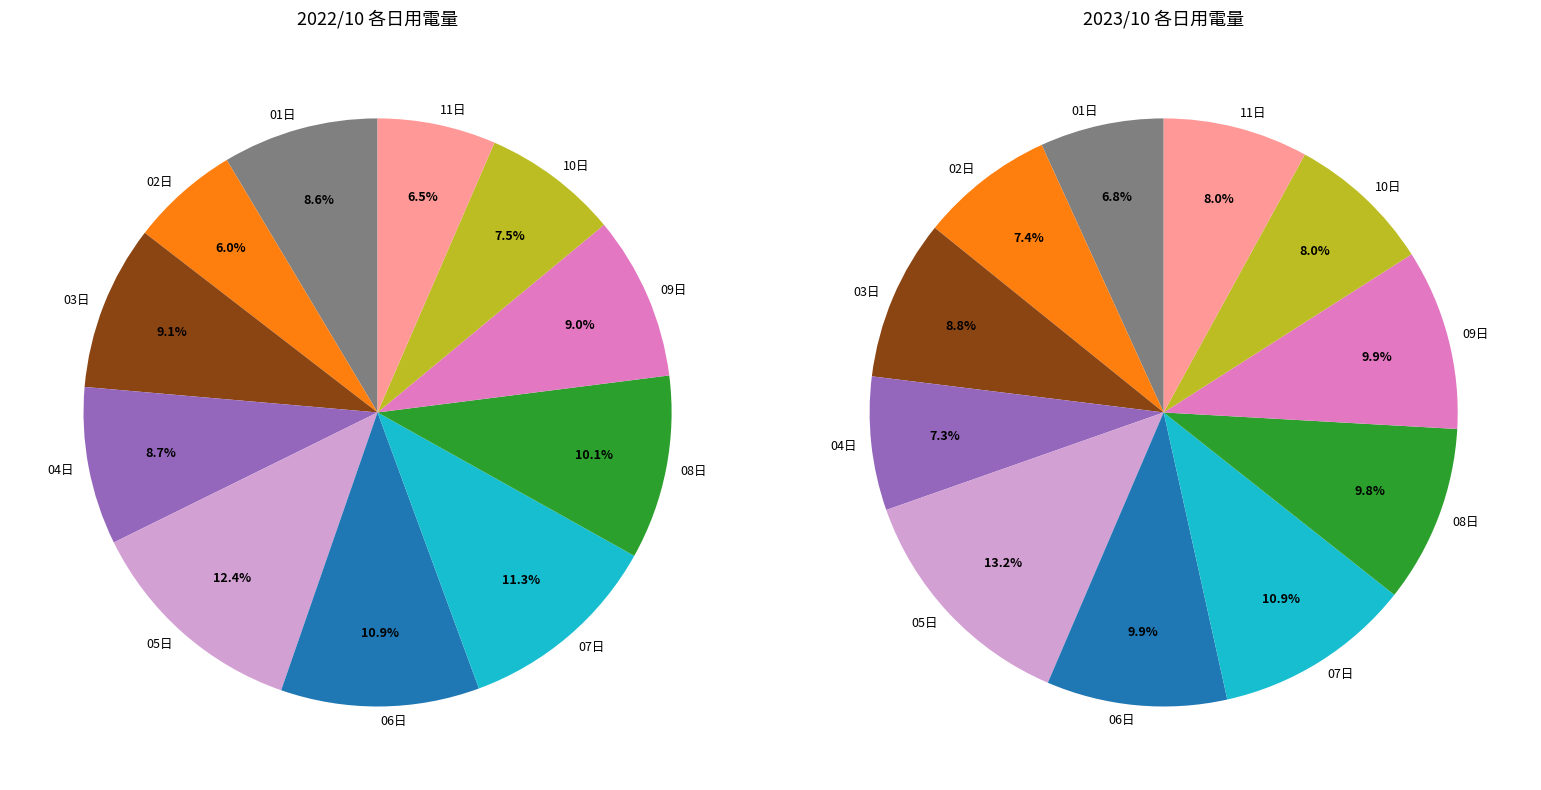

What is the largest slice in the pie chart?

05日